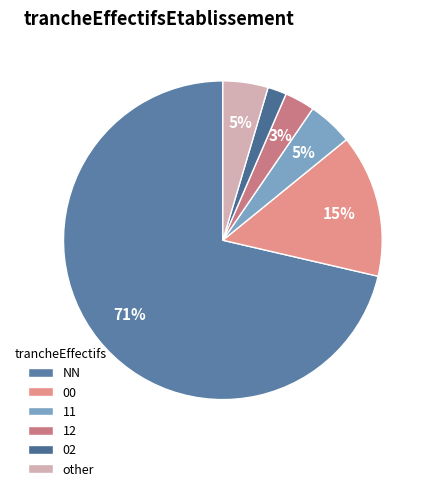

What portion of the pie excludes 11?

95.4%